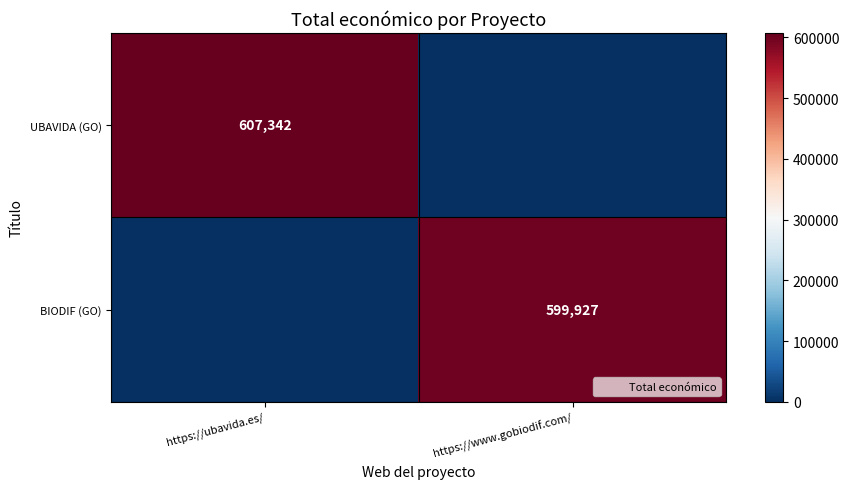

The value of BIODIF (GO) at https://www.gobiodif.com/ is 599927. True or false?

True